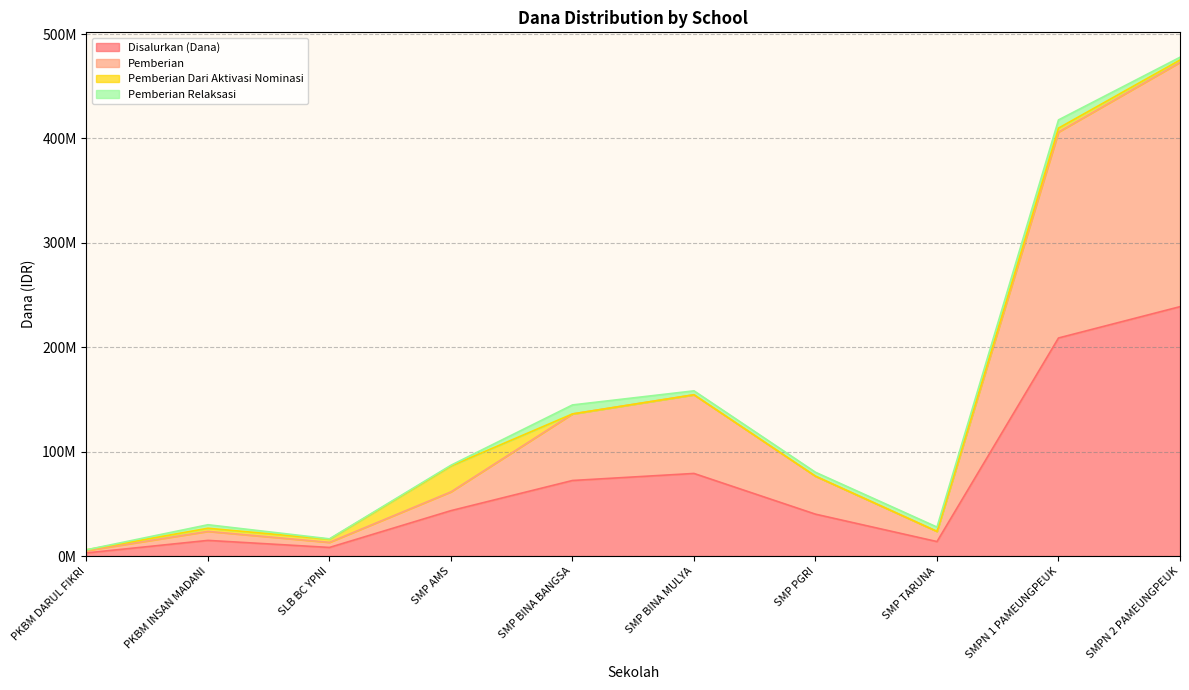

True or false: Pemberian and Disalurkan (Dana) cross at least once.

False